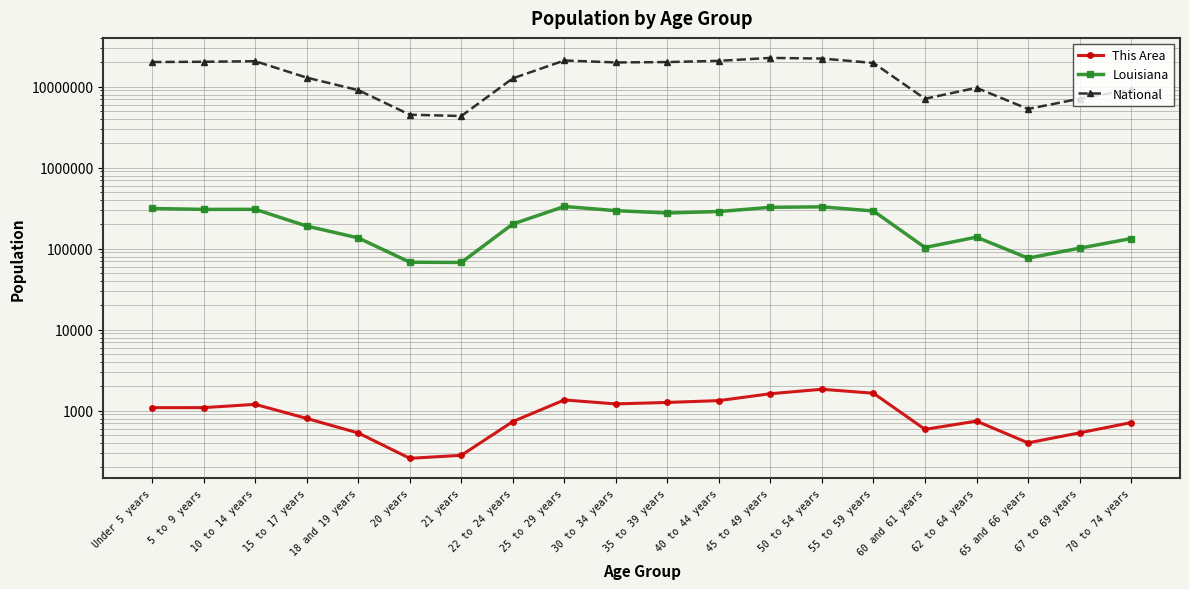

How many interior local valleys does the National series have?

4